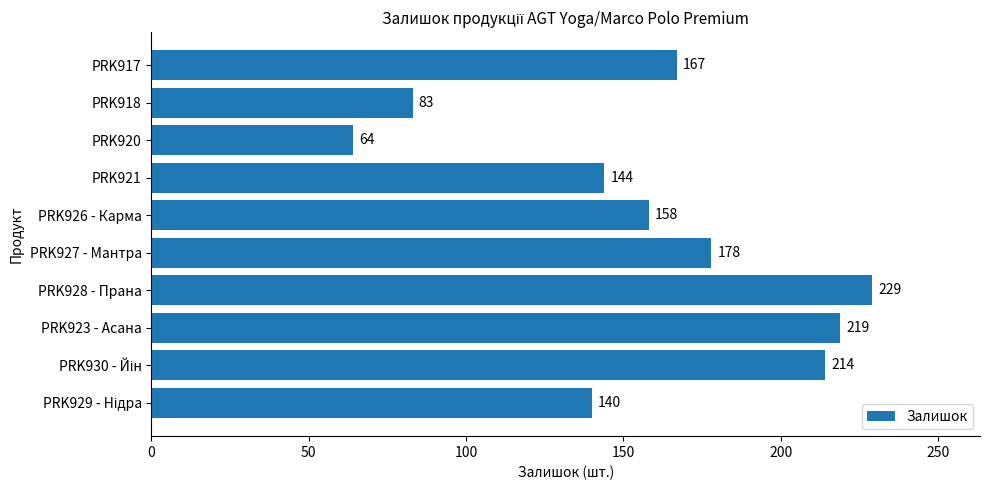

The value at PRK927 - Мантра is 178. True or false?

True